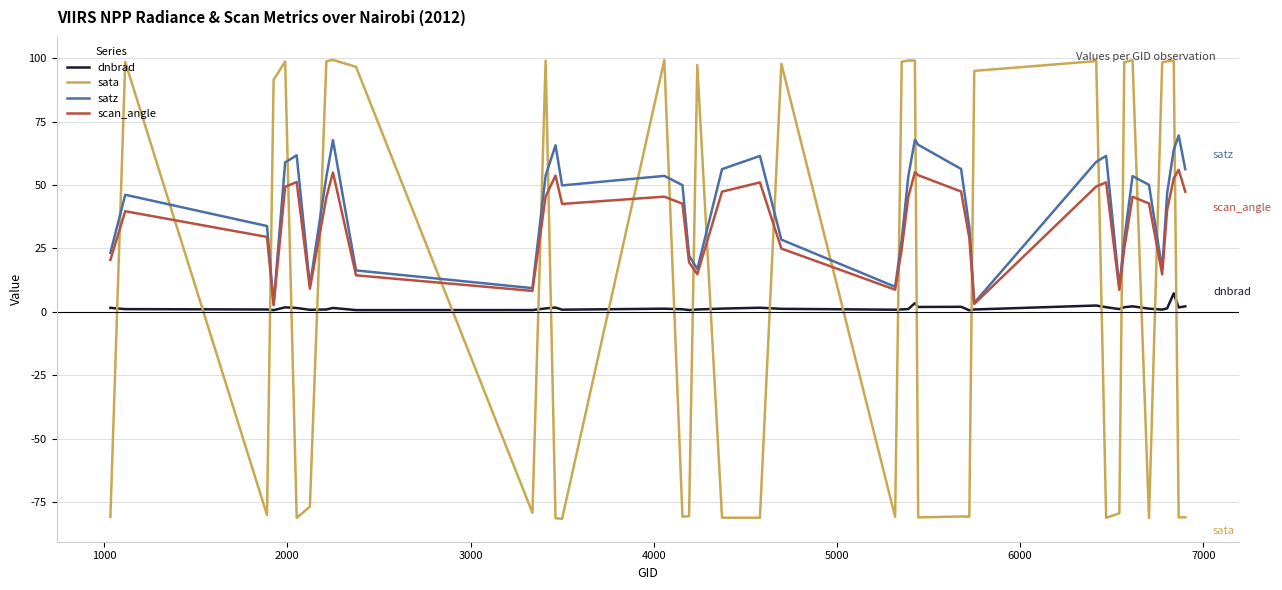

Which series has the largest range (max minus min)?

sata